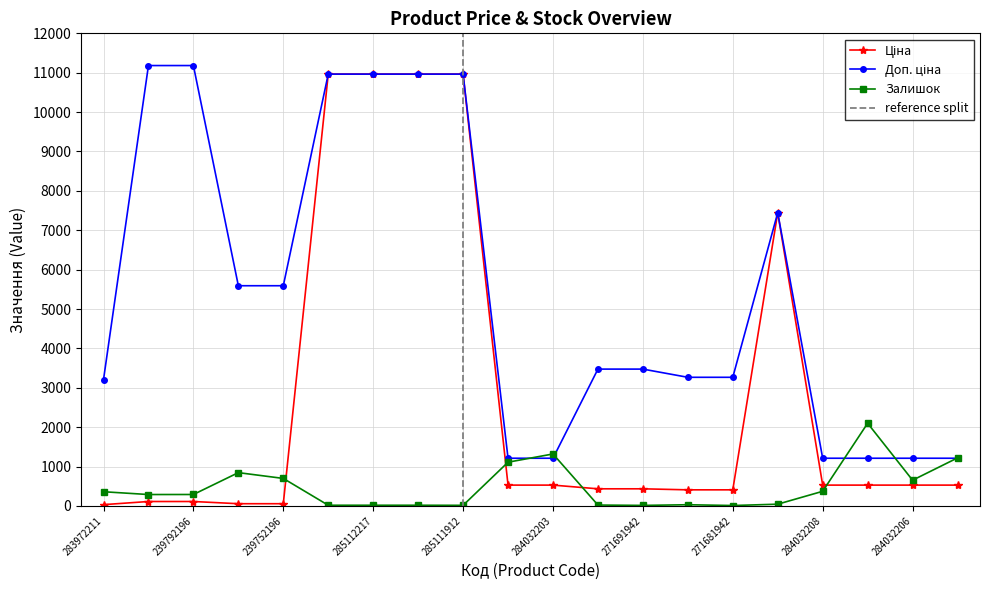

Rank the series at 285111912 from lowest to highest value.

Залишок, Ціна, Доп. ціна